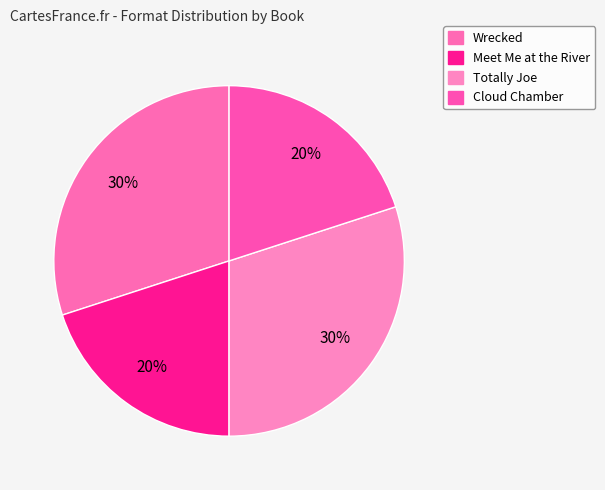

Which category has the smallest portion of the pie?

Meet Me at the River